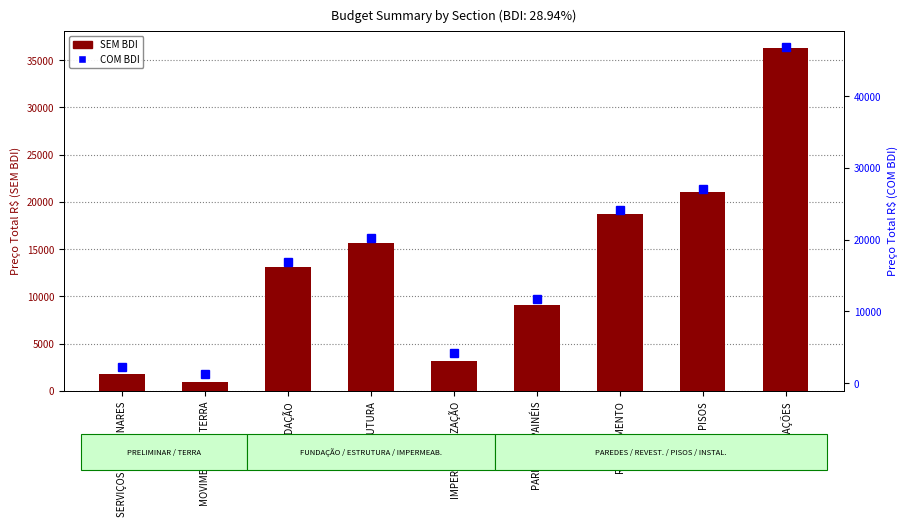

Is it true that SEM BDI equals 13091.6 at FUNDAÇÃO?

True